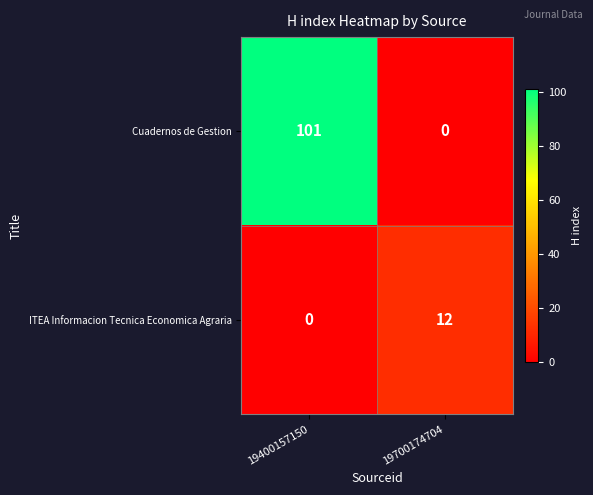

At which category is the sum across all series the highest?

19400157150